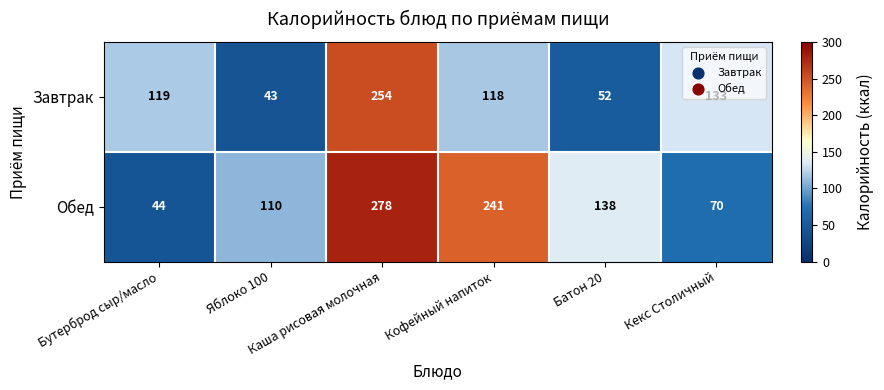

What is the difference between the highest and lowest values at Кофейный напиток?

123